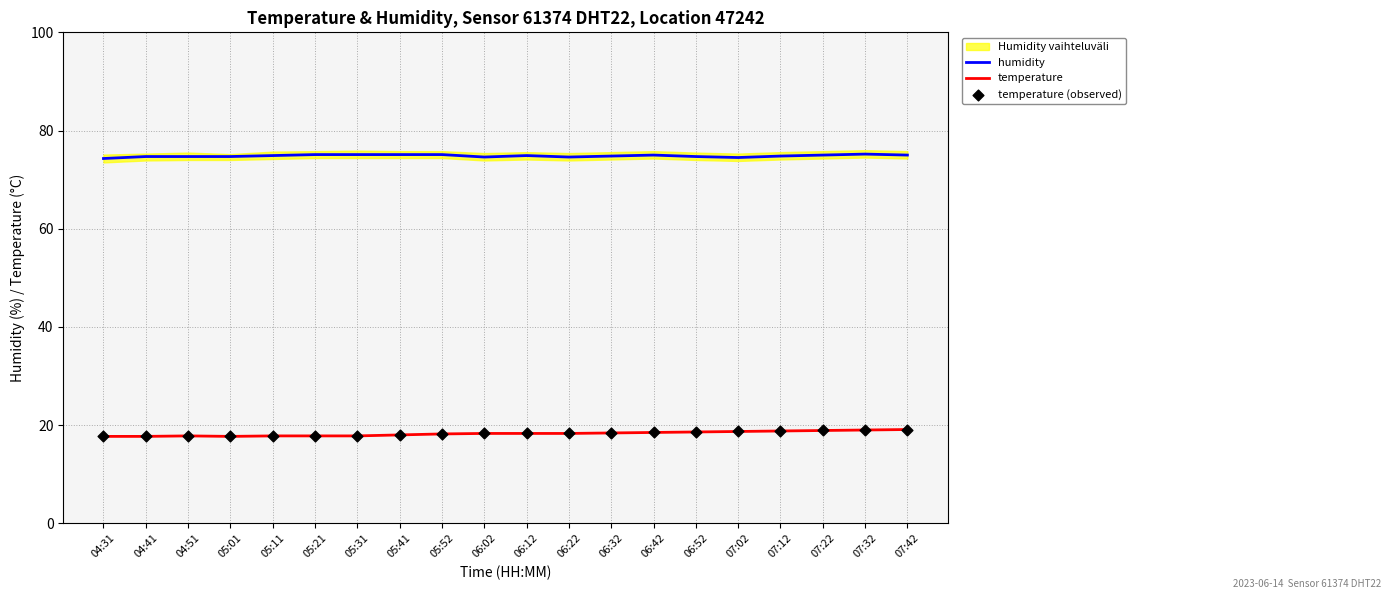

Which series contains the highest Y value?

humidity